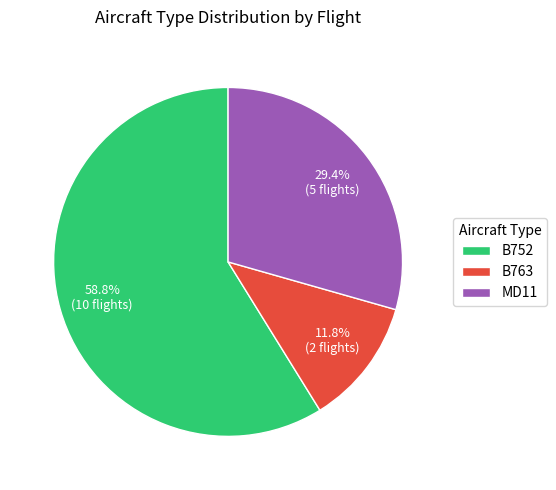

What is the smallest slice in the pie chart?

B763